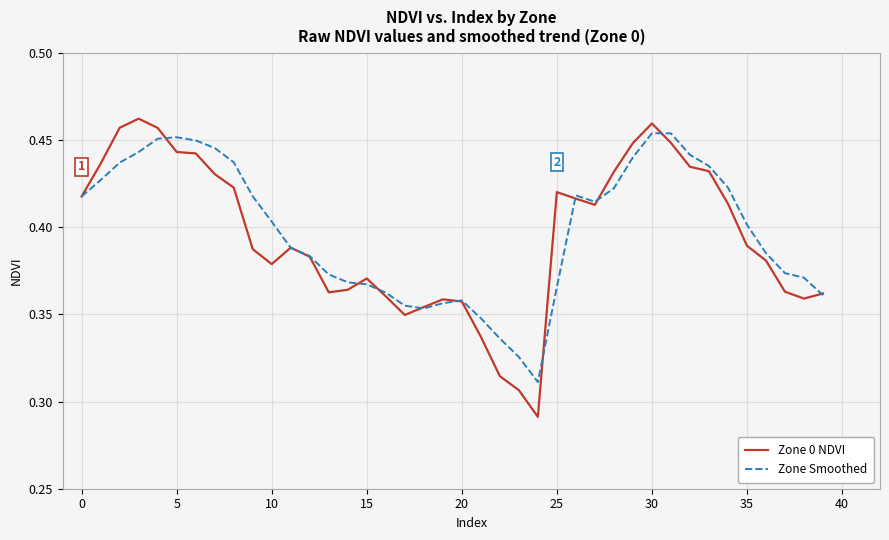

At which label is Zone 0 NDVI closest to 0?

24